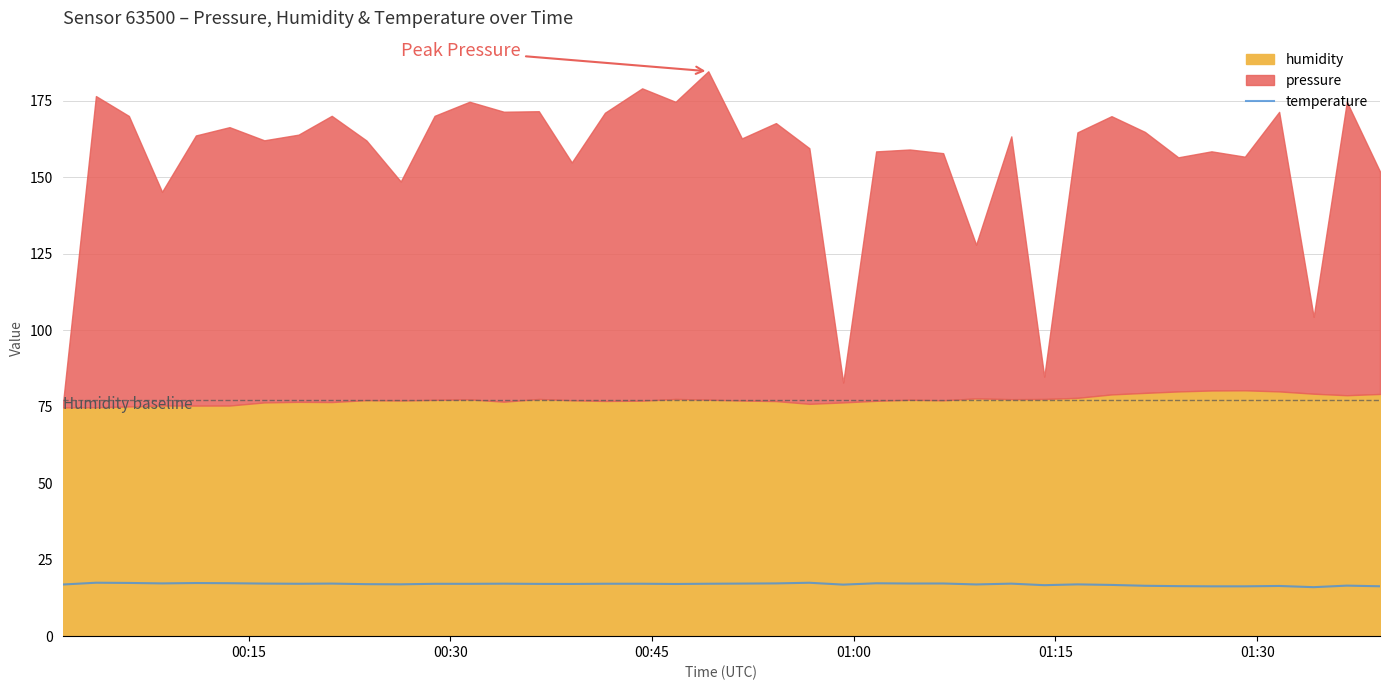

What is the smallest value displayed?

16.0